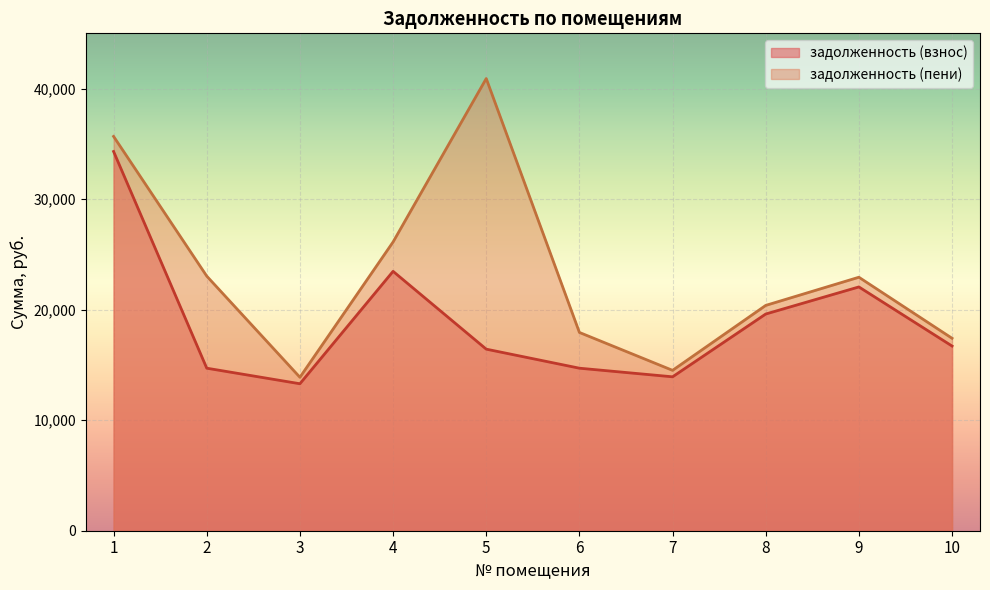

True or false: задолженность (пени) and задолженность (взнос) cross at least once.

False